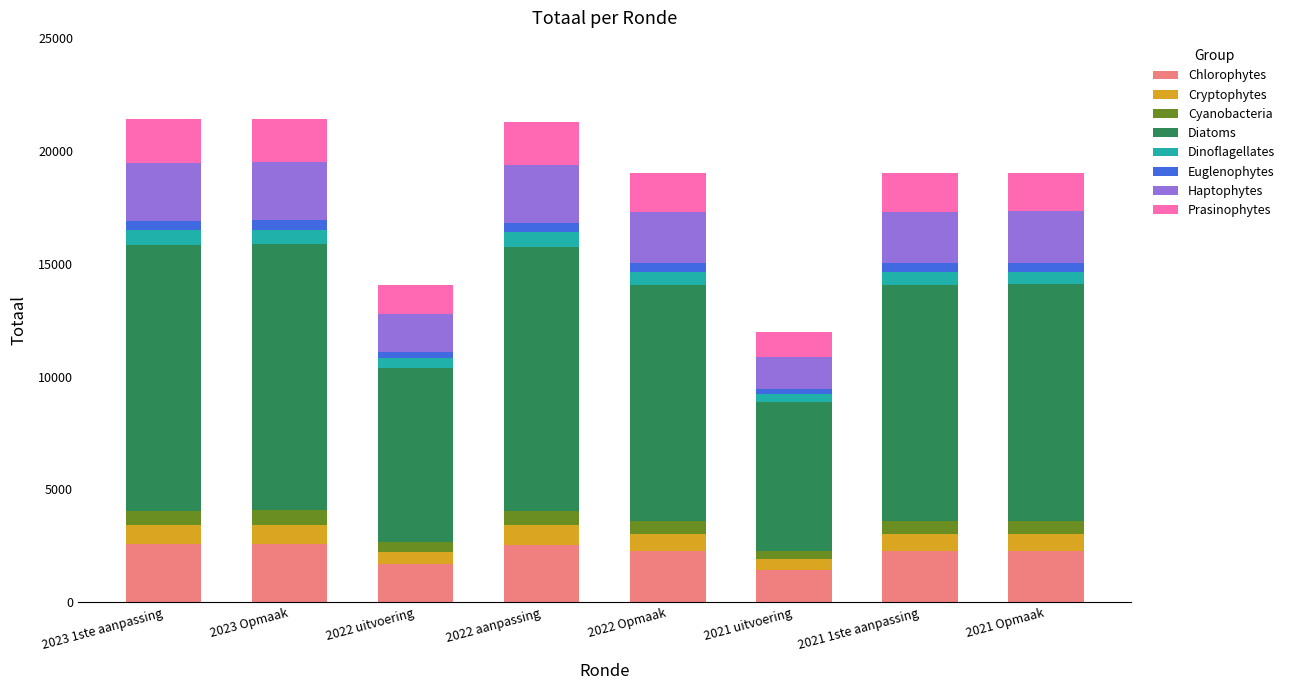

What is the maximum value for Chlorophytes?

2571